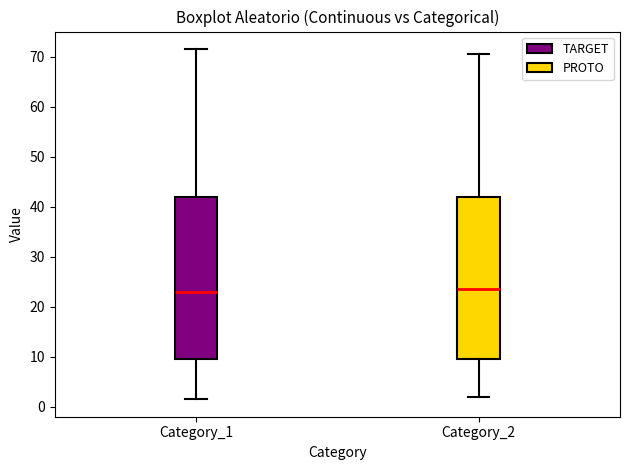

Where does the lower whisker of the box for Category_1 end on the y-axis? The values are not printed on the chart, so give them approximately, as read against the axis.

2